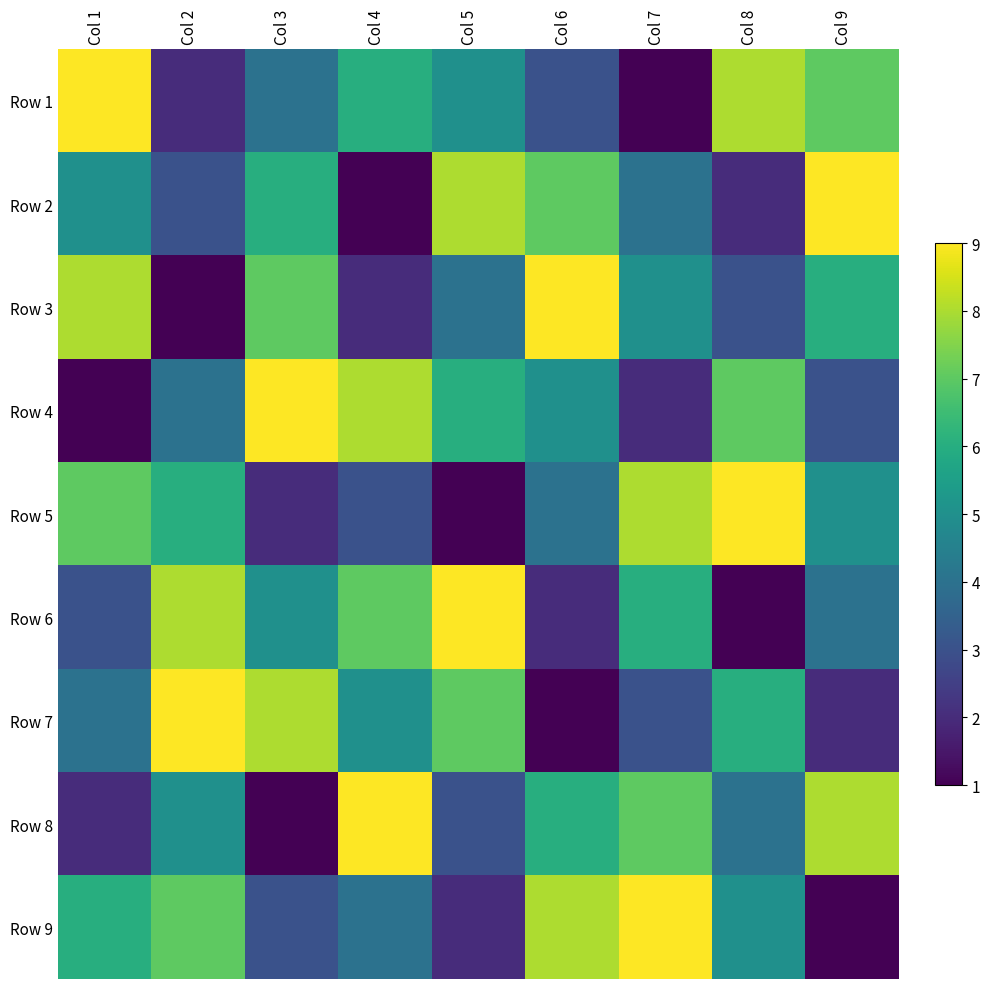

How many values in the Row 7 series exceed 5?

4